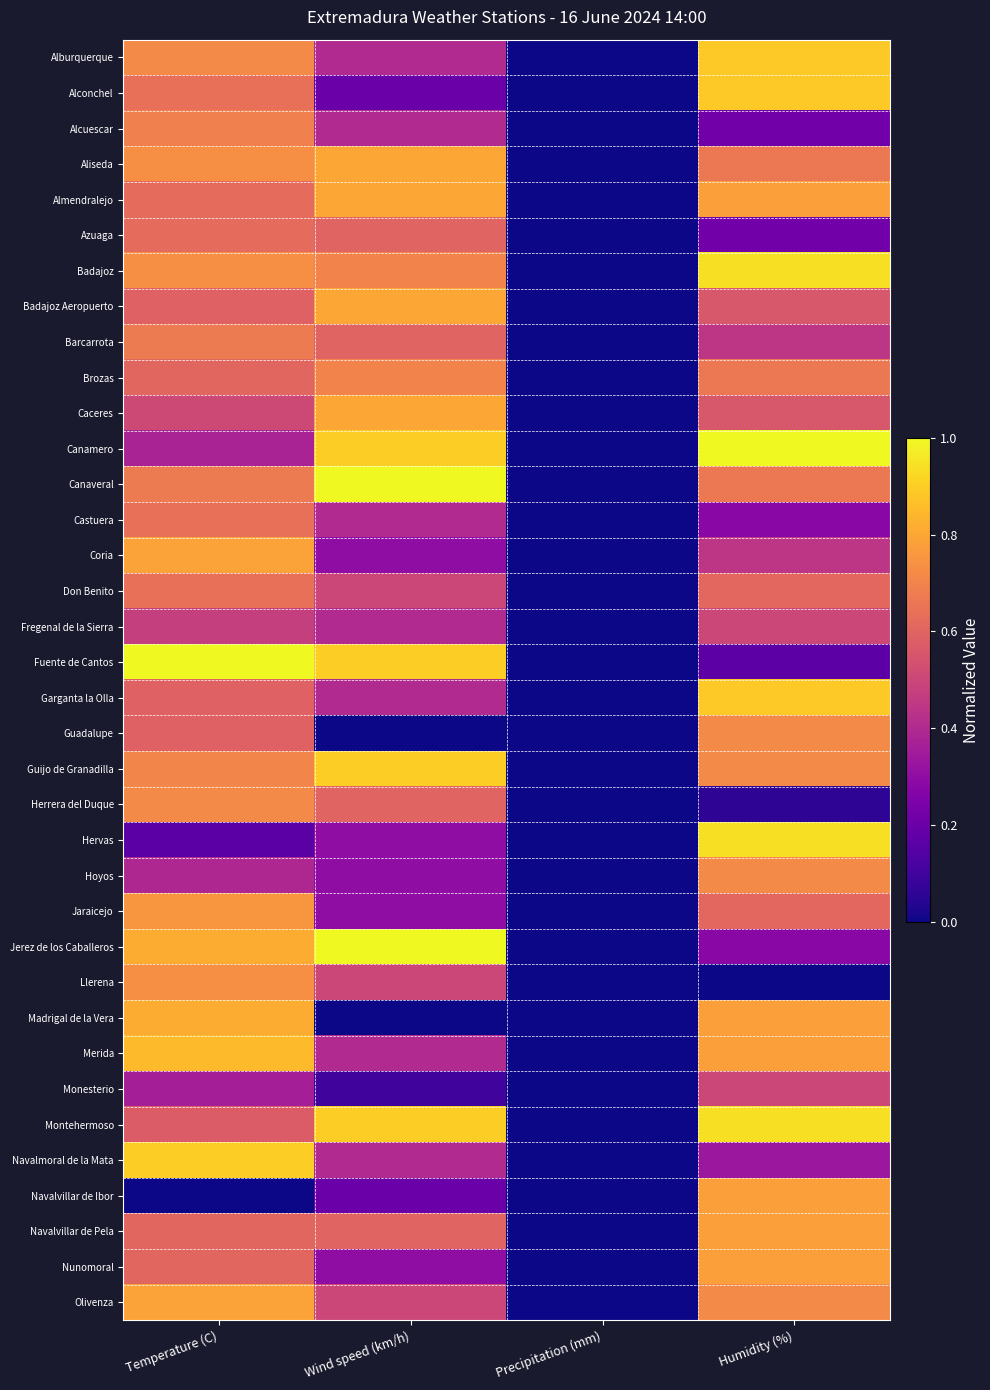

Count the number of data series in this chart.

36